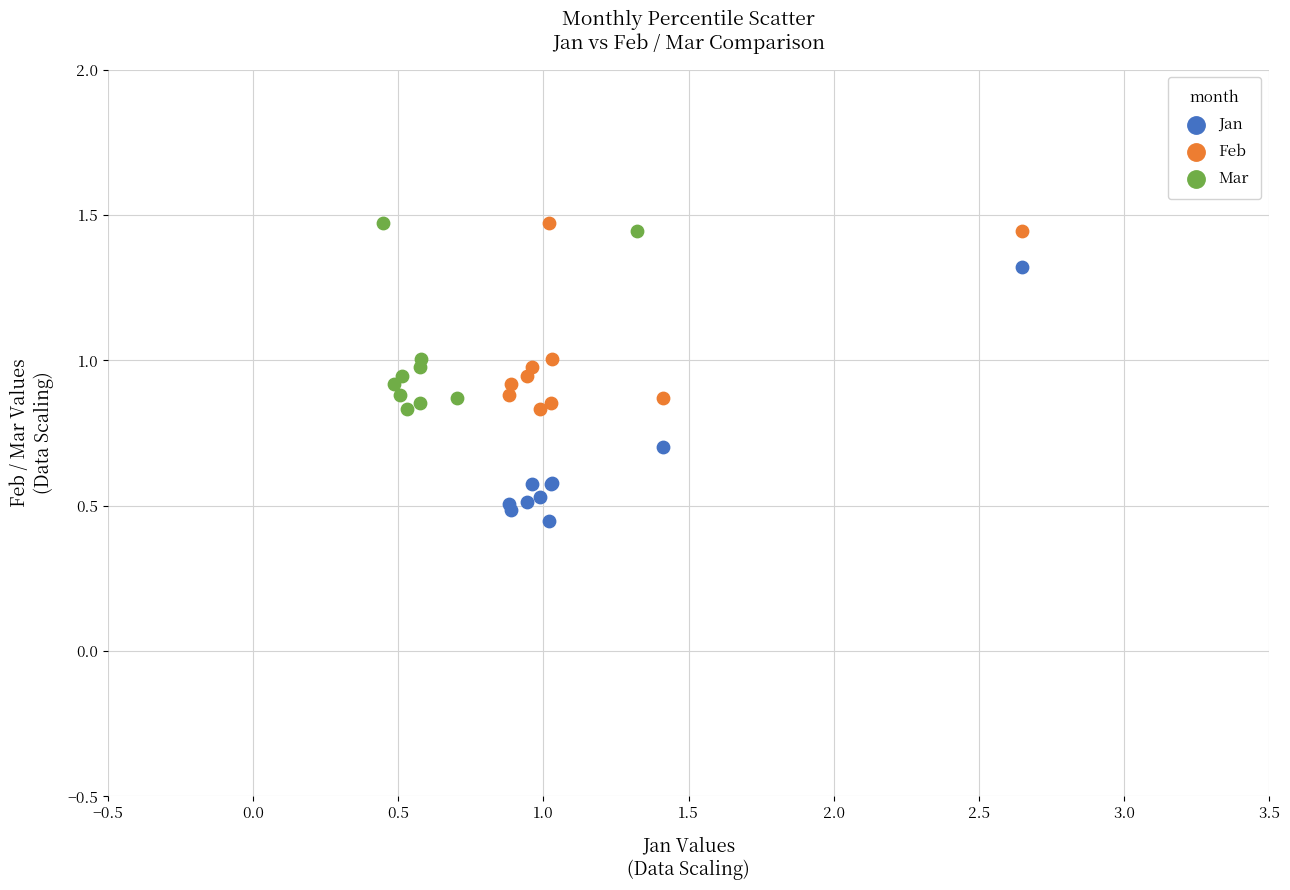

What are all the series names shown in the legend?

Jan, Feb, Mar